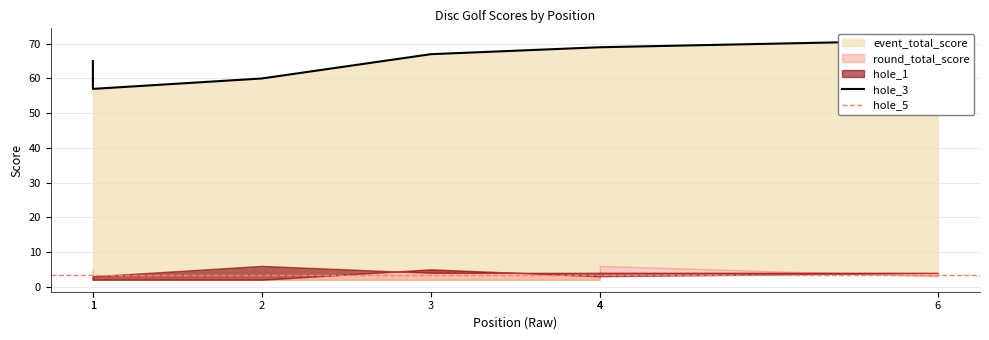

Is it true that hole_16 equals 1 at 3?

False